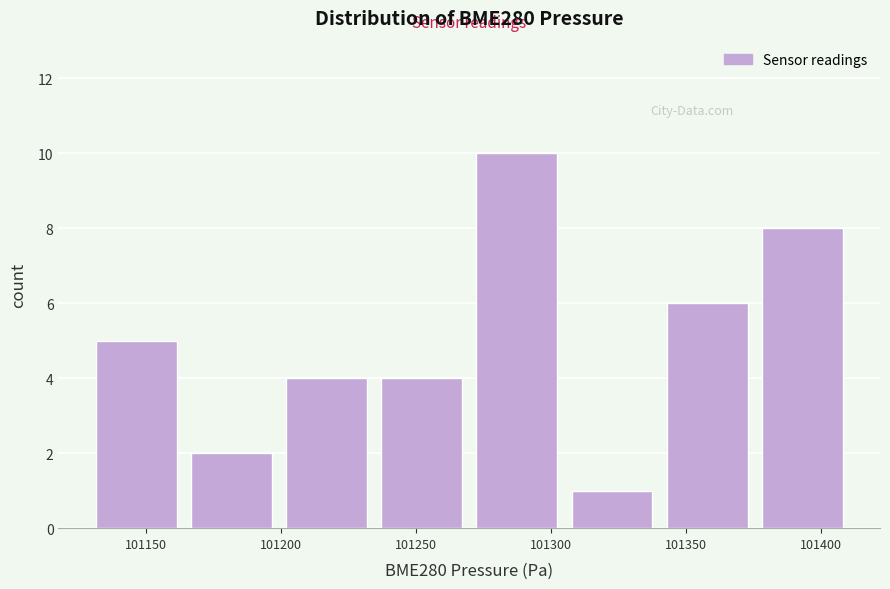

How tall is the bar that spans 101375 to 101410 on the x-axis? Neither the bar edges nor the heights are printed on the chart, so give them approximately, as read against the axes.

8